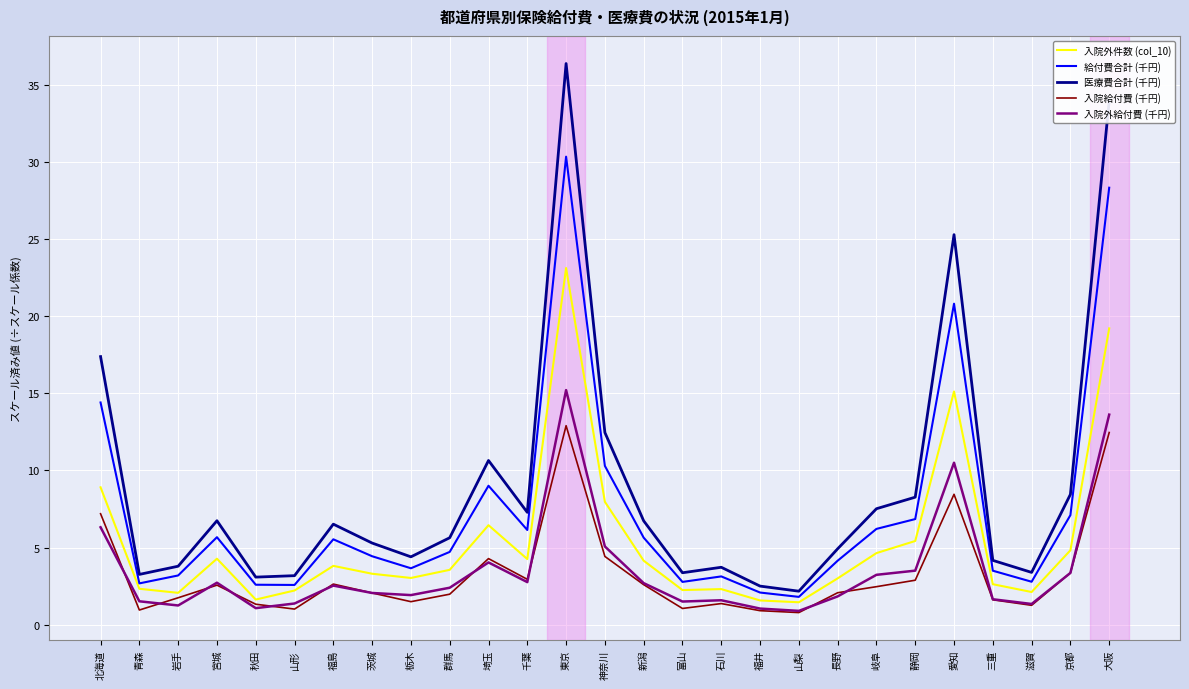

What is the sum of the 給付費合計 (千円) values at 青森 and 岩手?

5.9